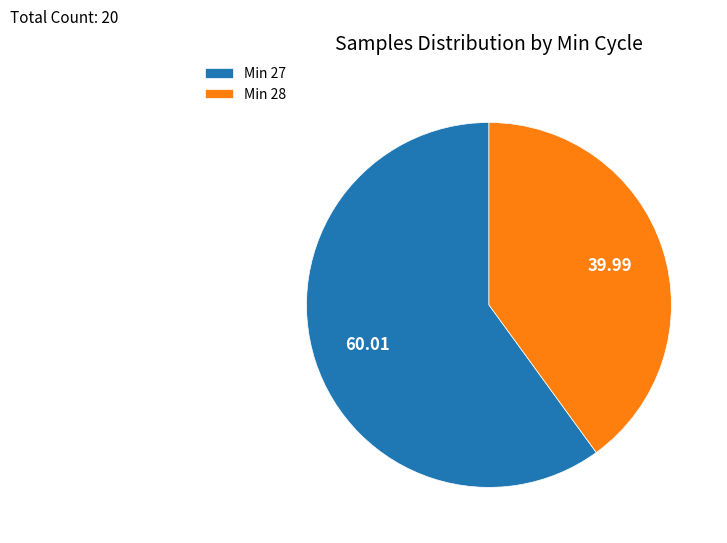

Do Min 28 and Min 27 together represent more than half of the pie?

Yes